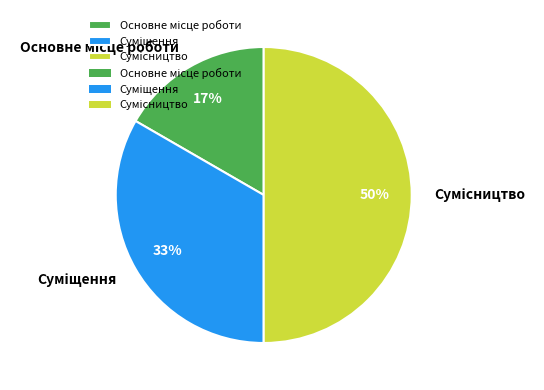

How many slices are in this pie chart?

3